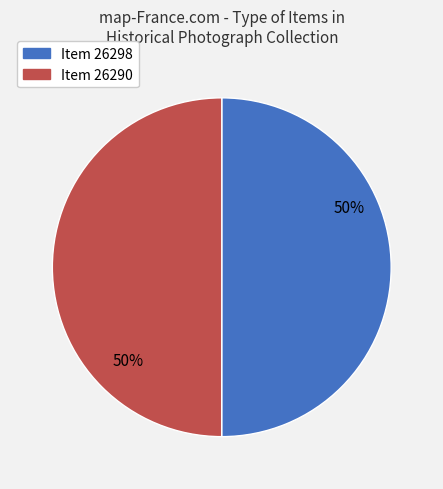

To the nearest percent, what is the average slice percentage?

50%